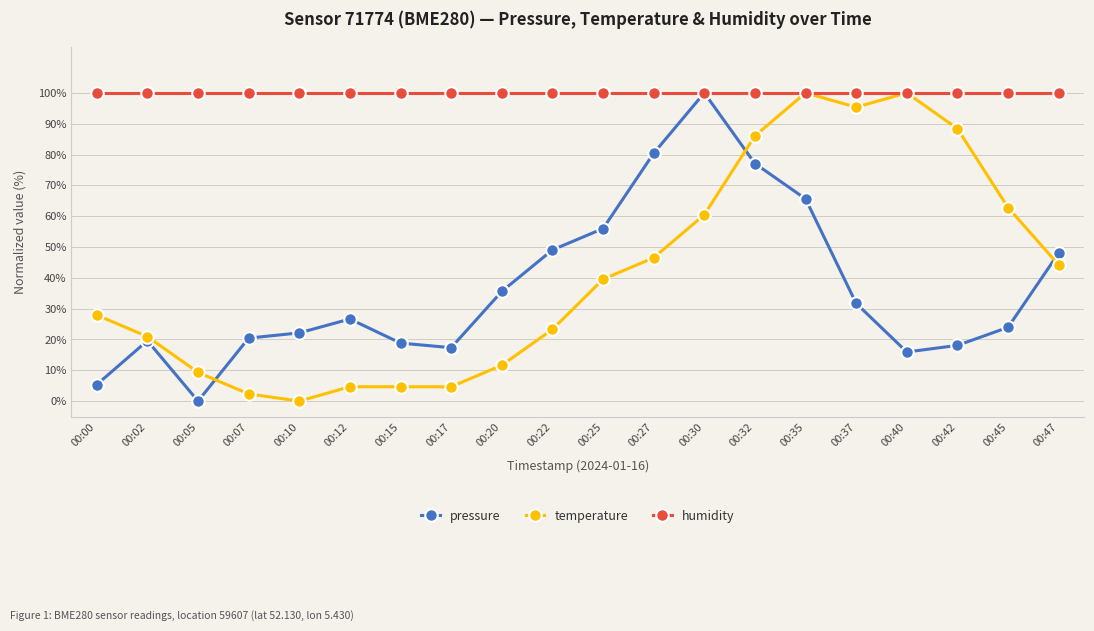

Reading left to right, what are all the values shown in this chart?

pressure: 5.4	19.6	0.0	20.4	22.1	26.6	18.8	17.3	35.6	49.0	56.0	80.4	100.0	77.1	65.6	31.7	15.9	18.1	23.9	48.0
temperature: 27.9	20.9	9.3	2.3	0.0	4.7	4.7	4.7	11.6	23.3	39.5	46.5	60.5	86.0	100.0	95.3	100.0	88.4	62.8	44.2
humidity: 100.0	100.0	100.0	100.0	100.0	100.0	100.0	100.0	100.0	100.0	100.0	100.0	100.0	100.0	100.0	100.0	100.0	100.0	100.0	100.0